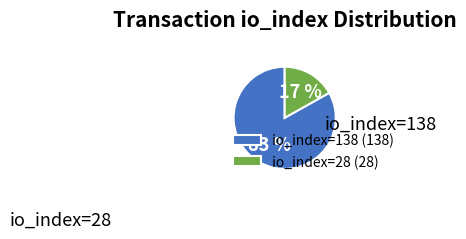

What is the change in value from io_index=138 to io_index=28?

-110